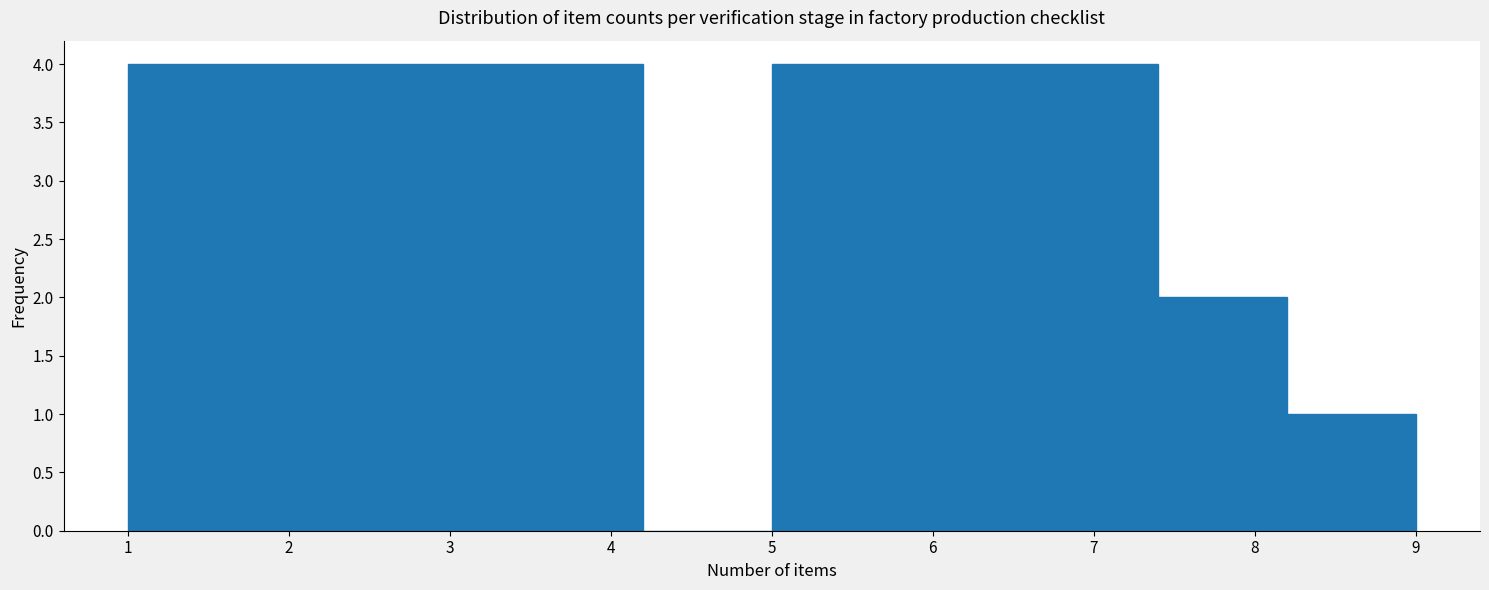

What is the height of the bar covering 8.2 to 9.0 on the x-axis? The values are not printed on the chart, so give them approximately, as read against the axis.

1